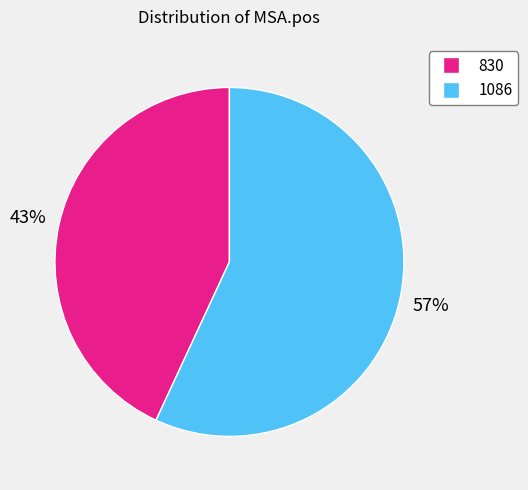

To the nearest percent, what is the combined percentage of 830 and 1086?

100%